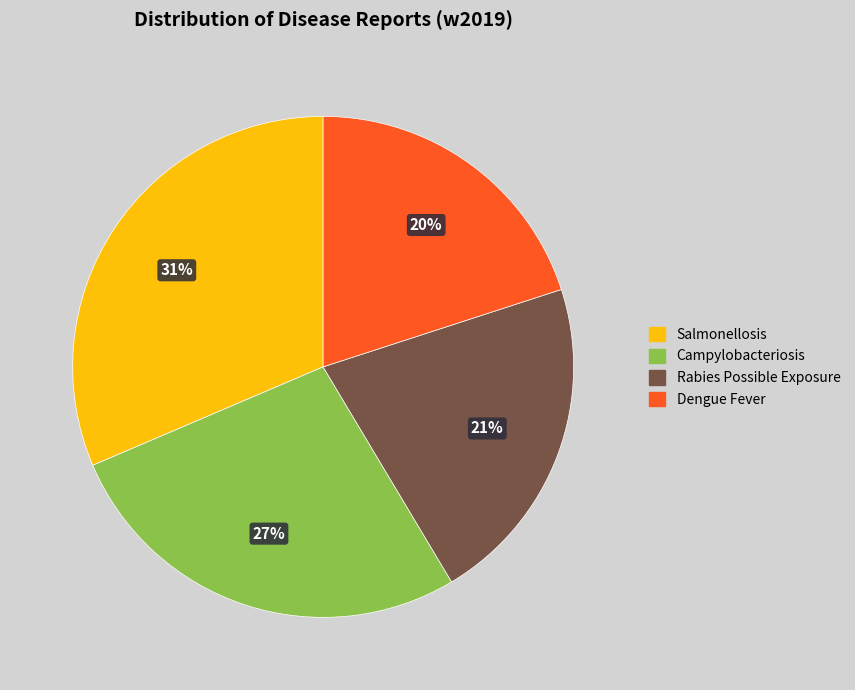

Approximately how many times larger is the value at Rabies Possible Exposure compared to Salmonellosis?

0.7